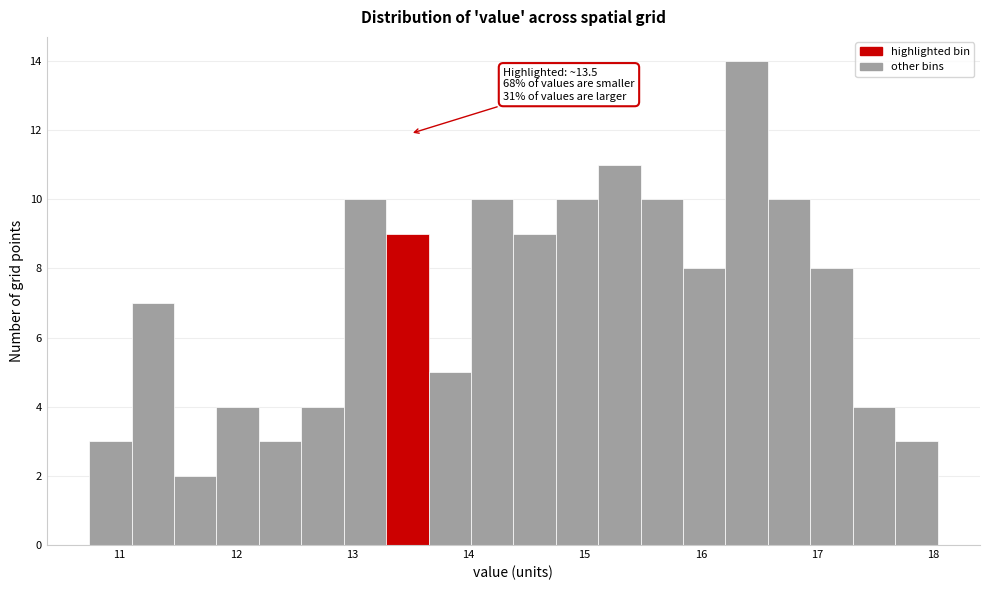

Around what value on the x-axis is the tallest bar? Give the approximate position of its centre, as read against the axis.

16.4